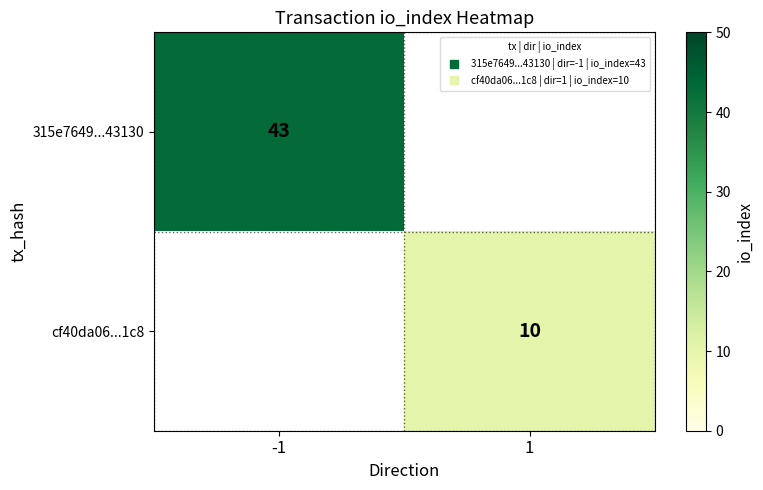

What value does the cf40da06...1c8 series have at 1?

10.0